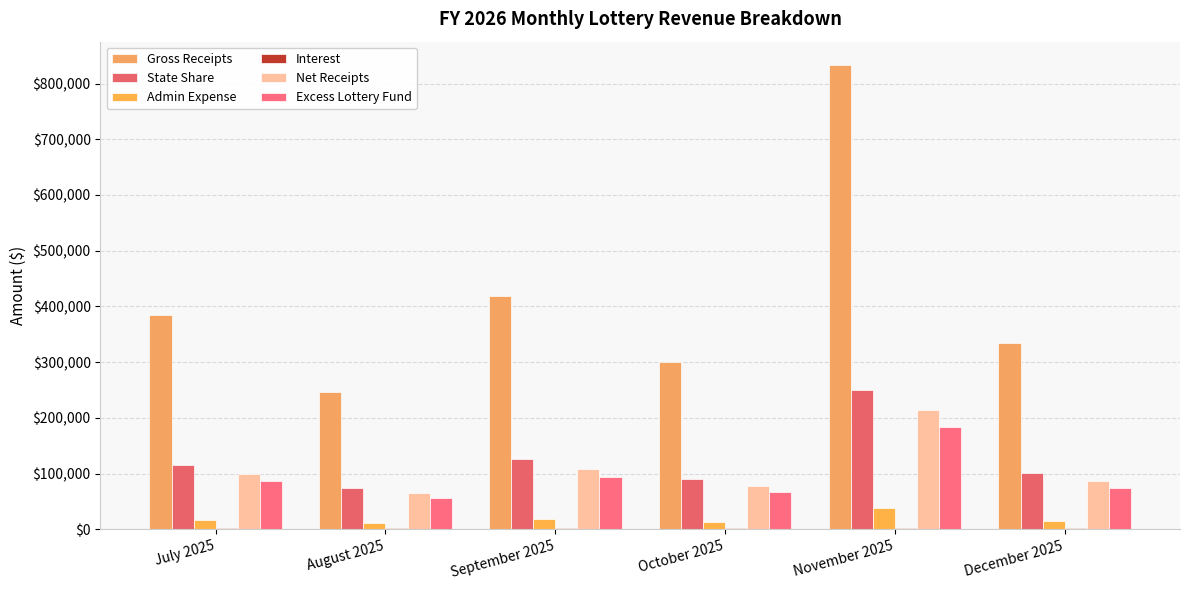

Count the number of categories in the chart.

6